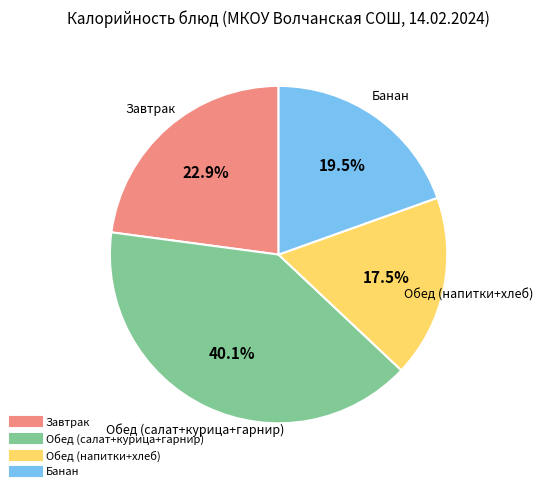

Is there a majority slice in this chart?

No